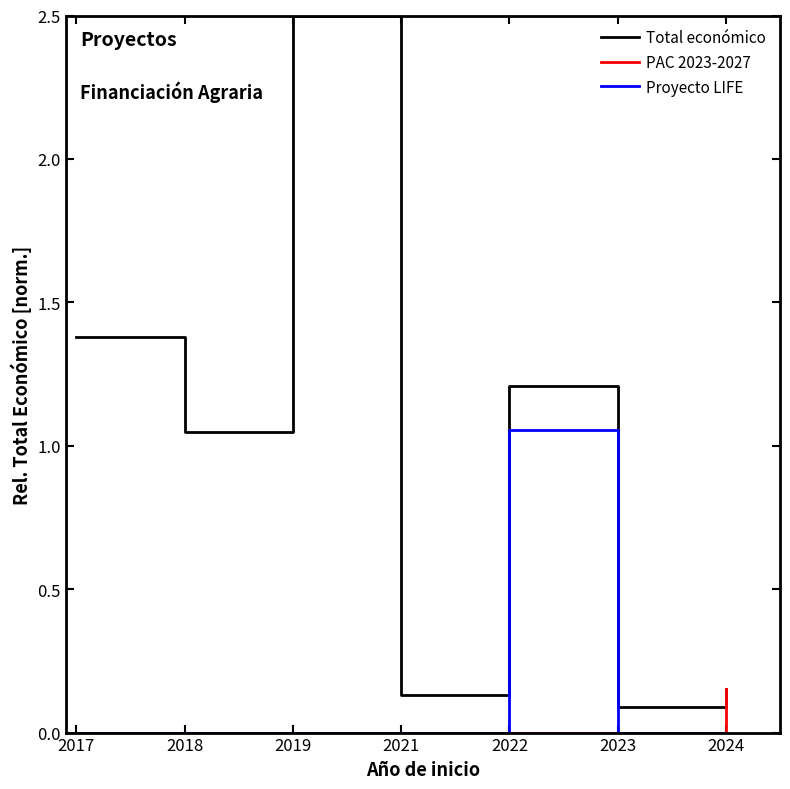

List the series in order of their peak value, lowest first.

PAC 2023-2027, Proyecto LIFE, Total económico